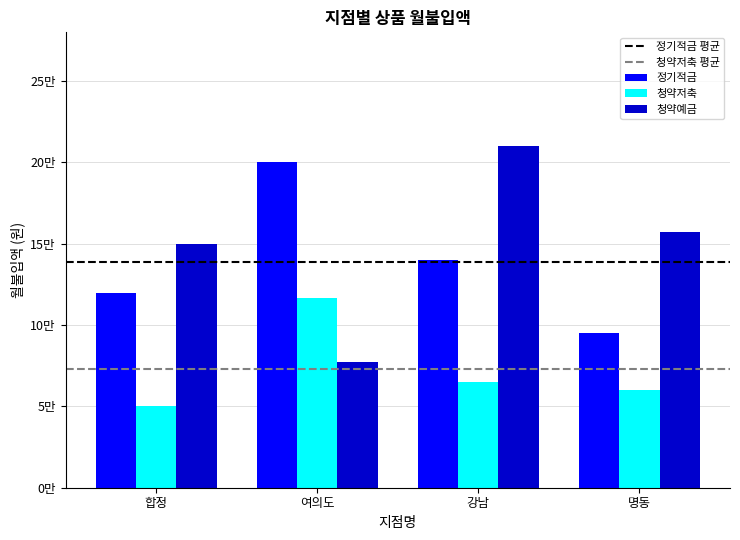

Are the bars grouped side by side (vs. stacked)?

Yes